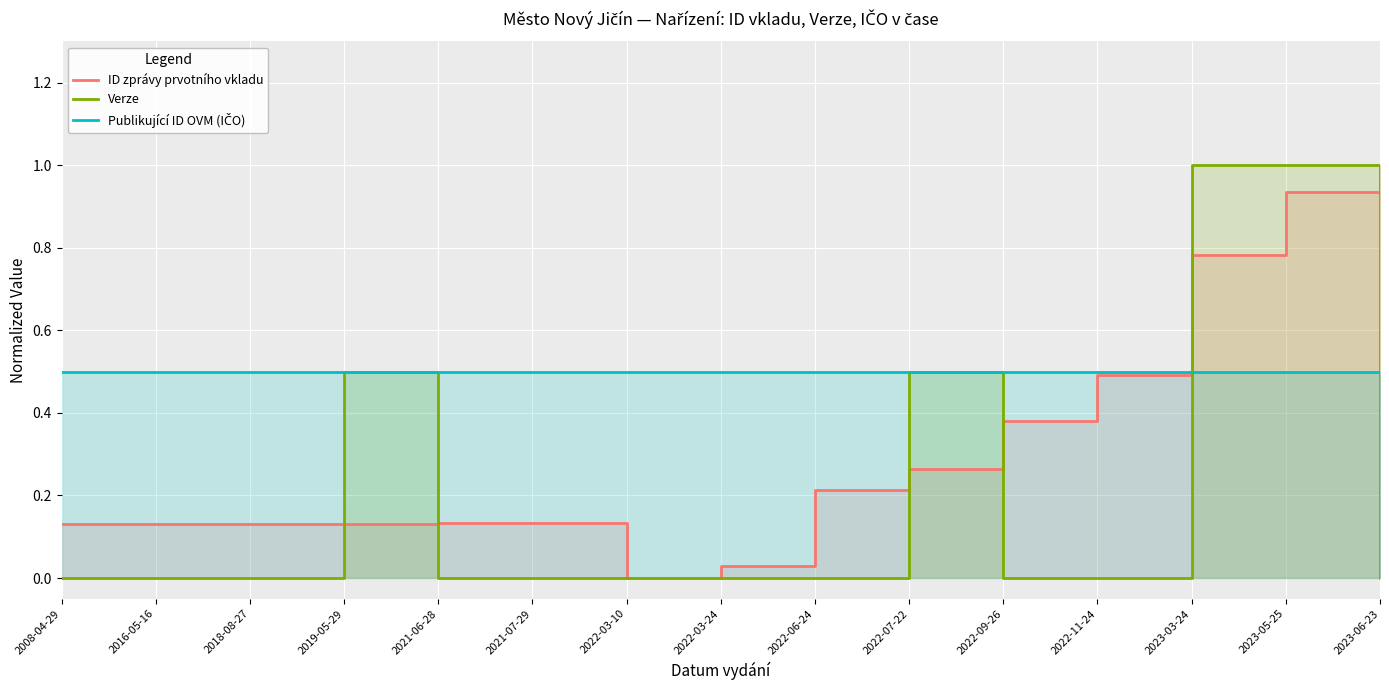

What are all the series names shown in the legend?

ID zprávy prvotního vkladu, Verze, Publikující ID OVM (IČO)